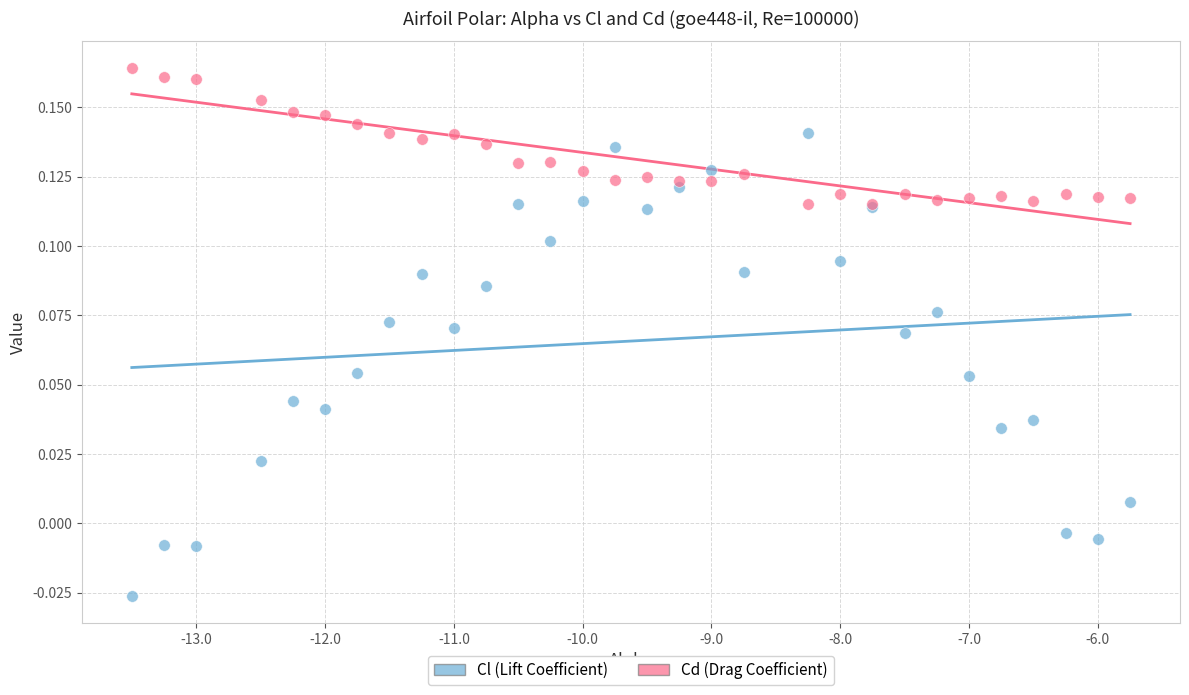

Which series contains the highest Y value?

Cd (Drag Coefficient)